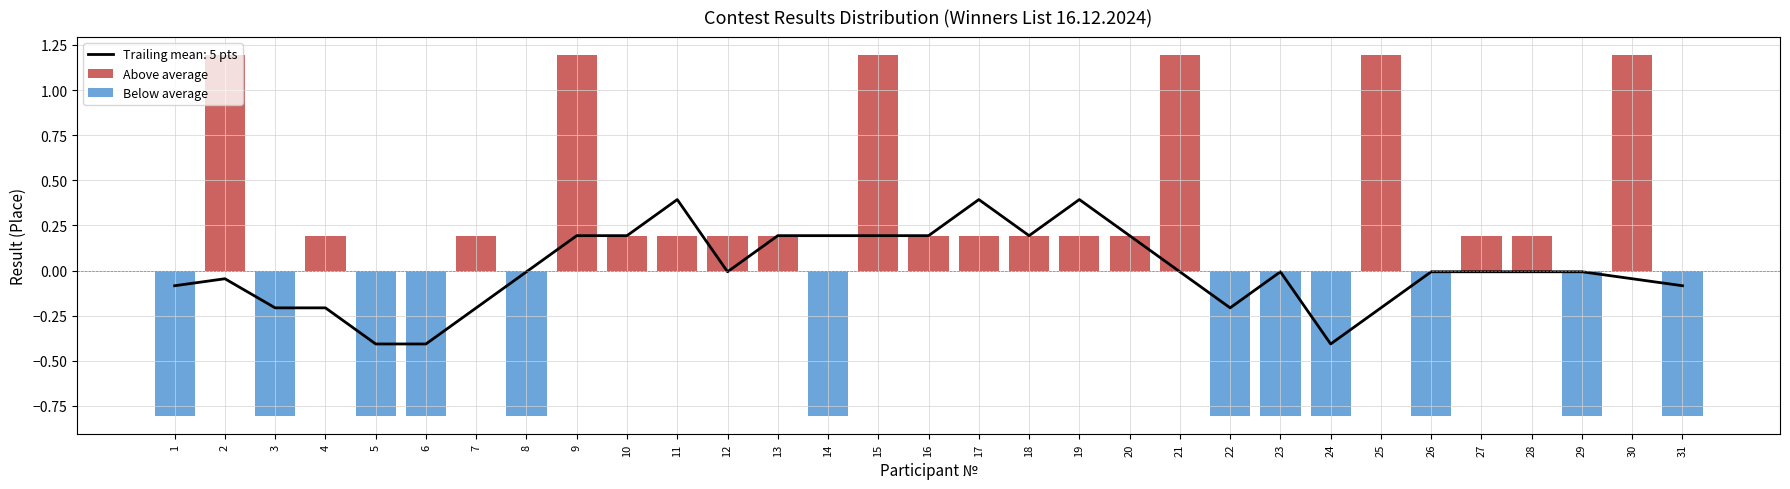

How many Above average values are between 0 and 1?

13